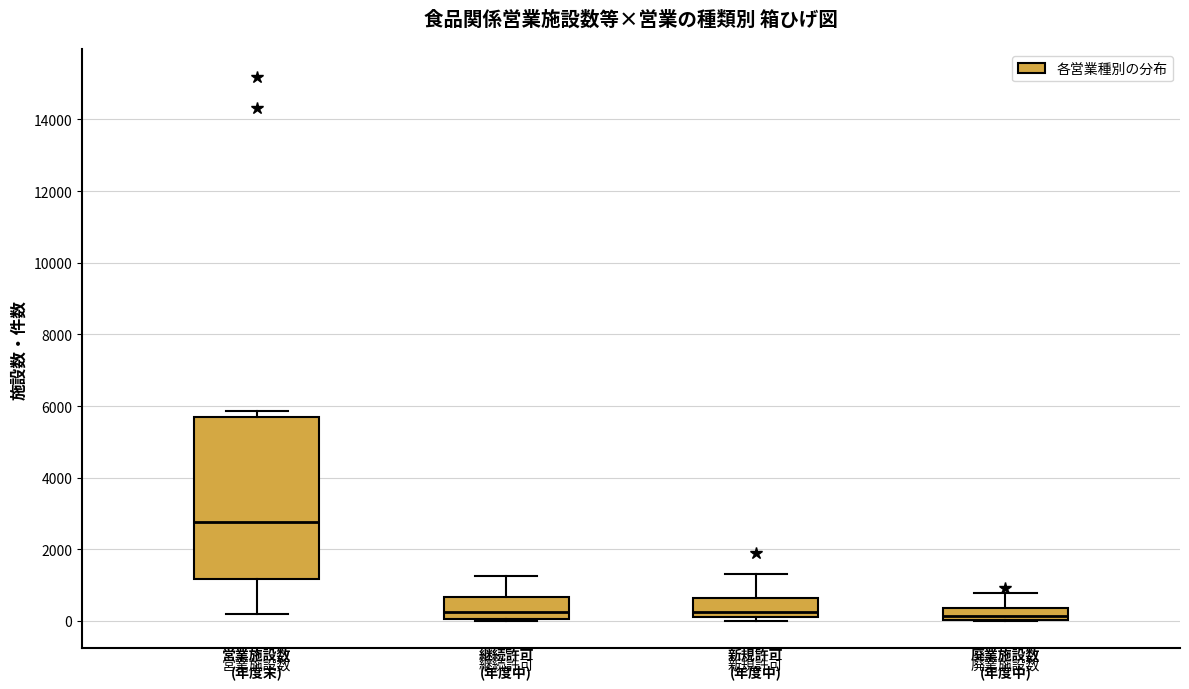

Comparing the boxes themselves (not the whiskers), which one is the tallest?

営業施設数